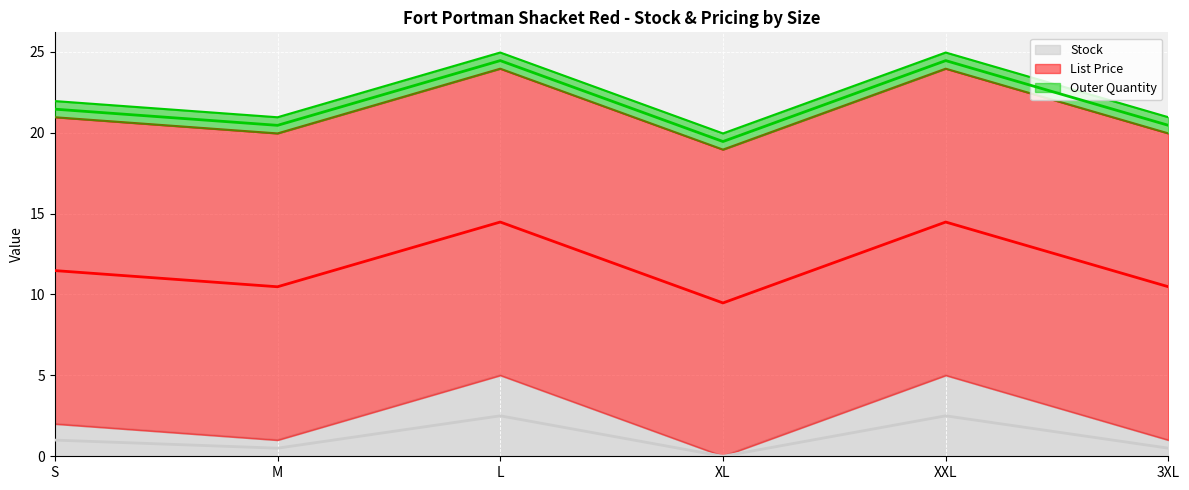

The value of Outer Quantity at M is 1.4. True or false?

False